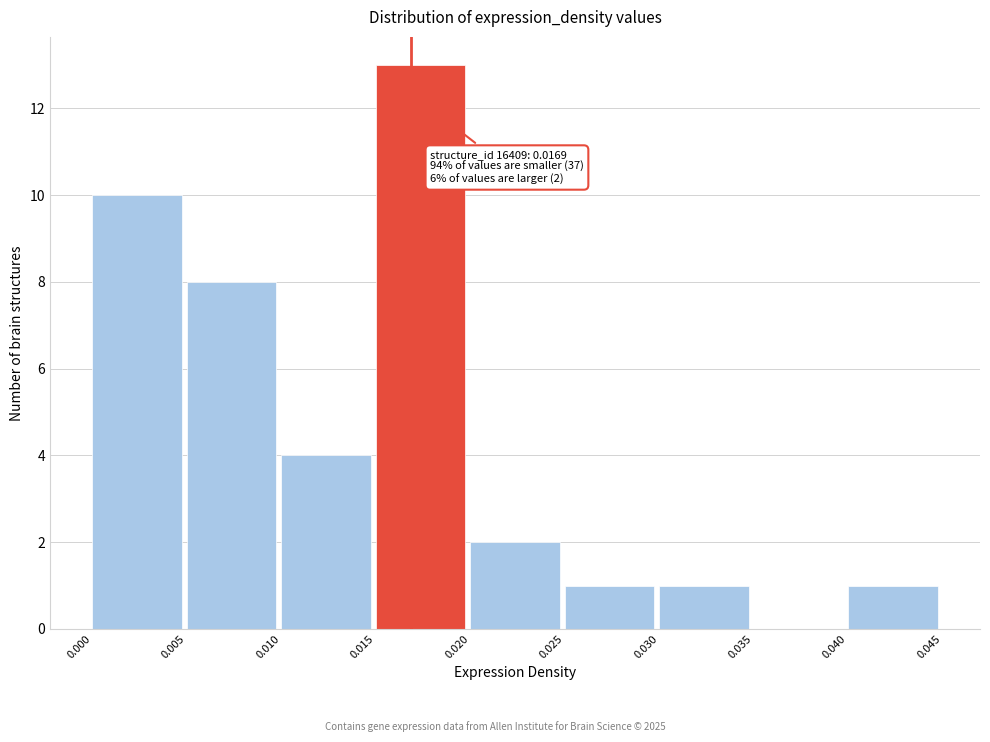

Over which range of the x-axis is the bar tallest?

0.015 to 0.020